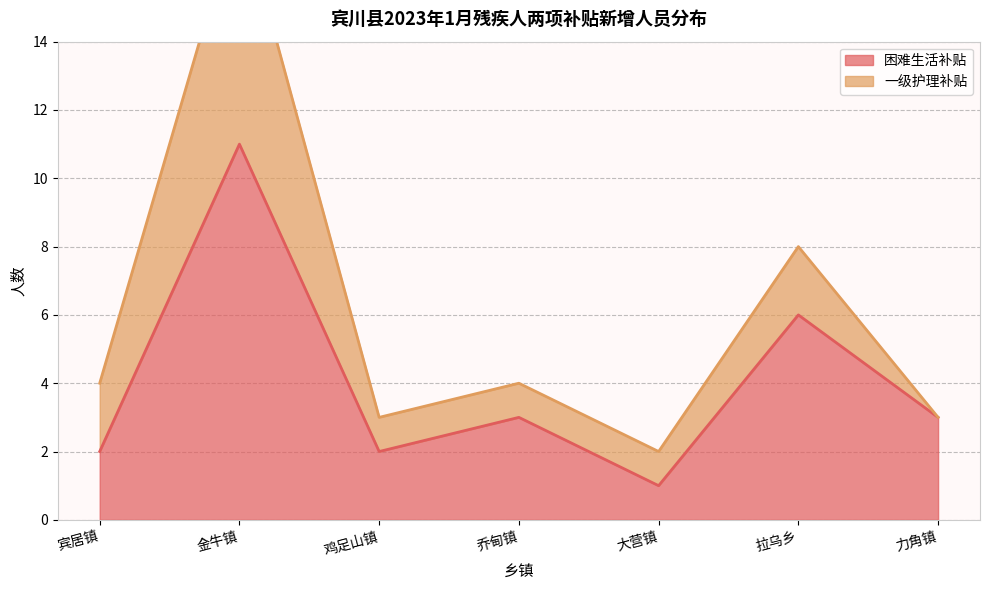

At which label does the data first exceed 3?

金牛镇